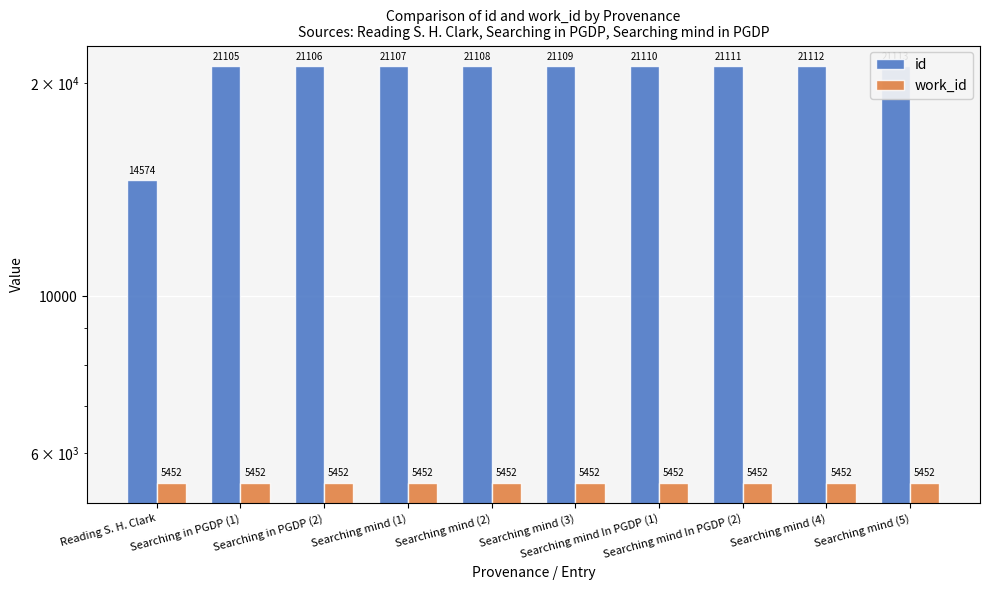

What is the label of the 8th bar from the left?

Searching mind In PGDP (2)